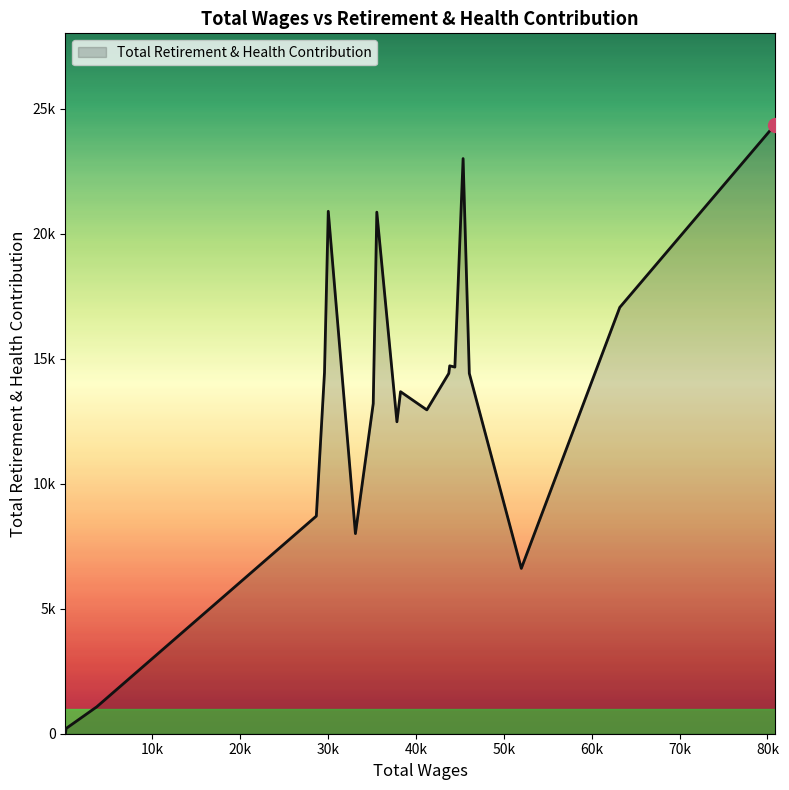

Does the chart display data point markers on the line(s)?

No